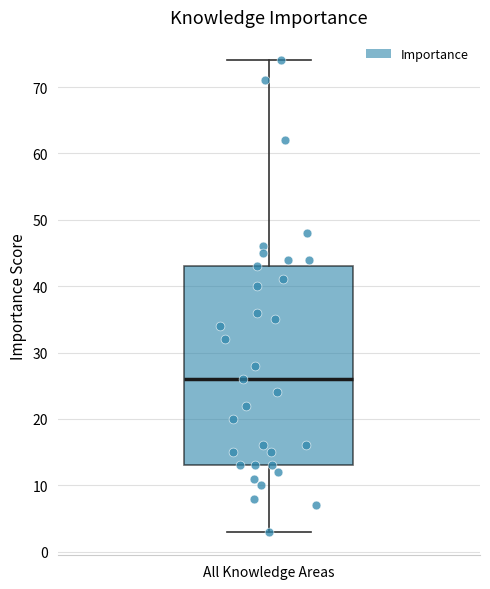

Transcribe this box plot: give where the median line is, the range the box spans, and where the two whiskers end, as read against the y-axis. The values are not printed on the chart, so give them approximately, as read against the axis.

median 26, box 13 to 43, whiskers 3 to 74